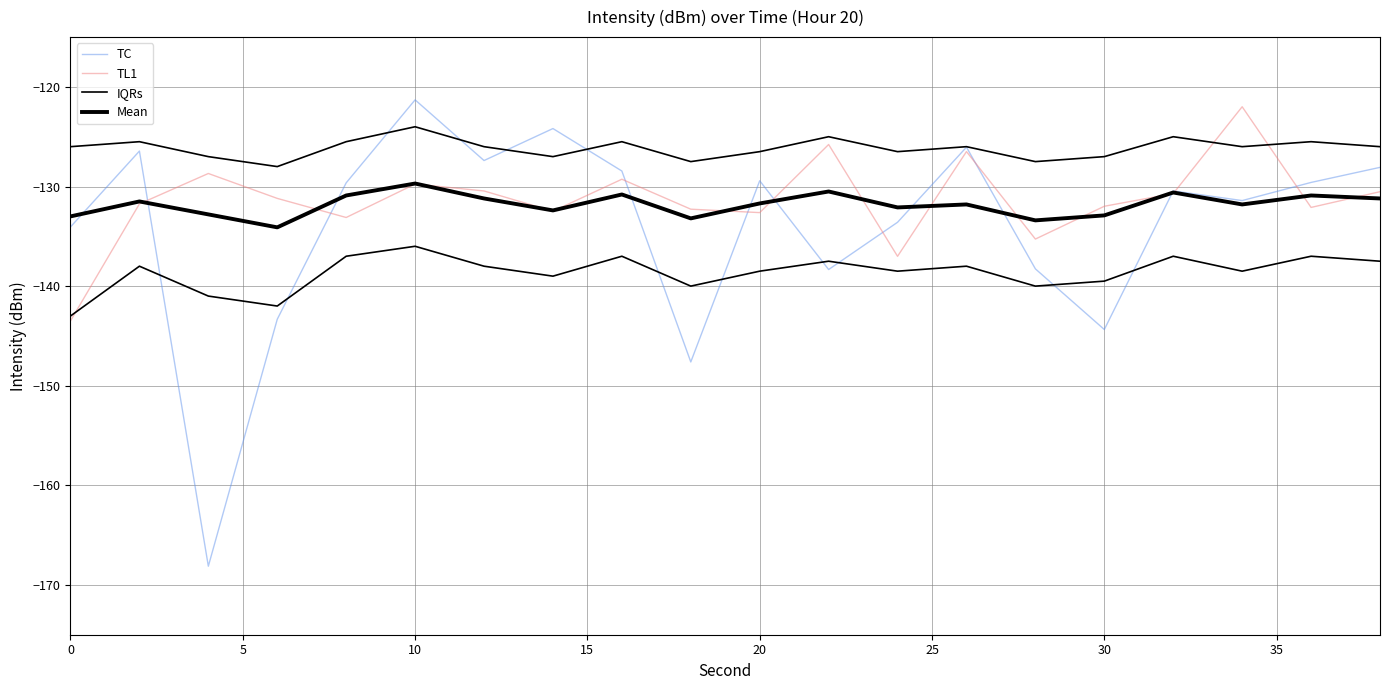

How many values in the Mean series are below -131?

14